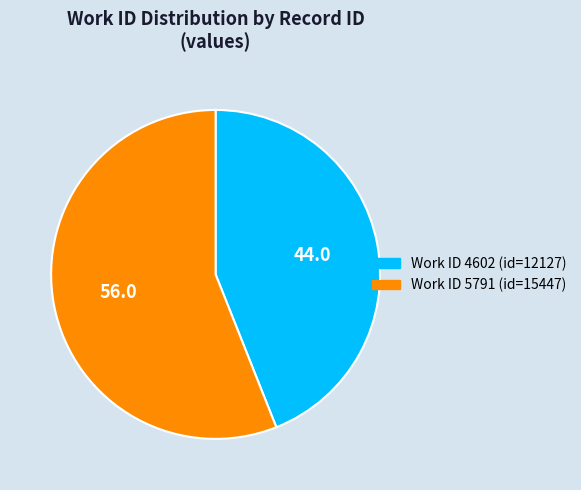

Does any single category account for the majority?

Yes